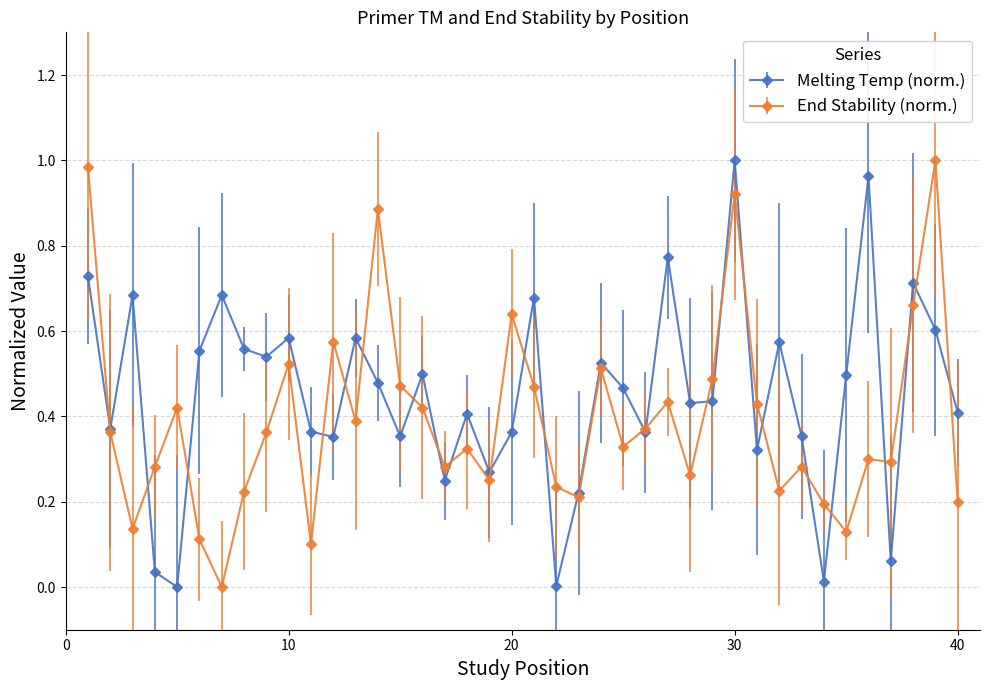

Rank the series by their average value, from highest to lowest.

Melting Temp (norm.), End Stability (norm.)